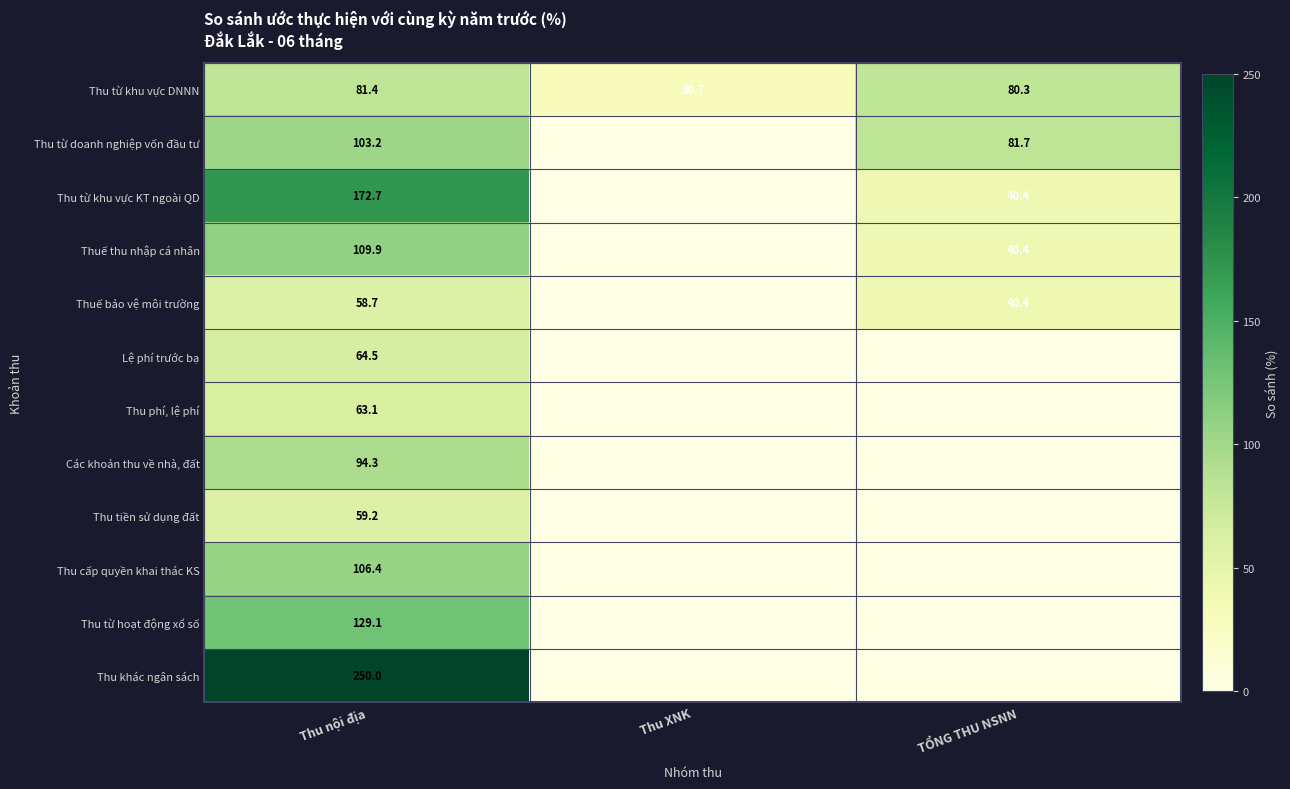

Is the value of Thu từ doanh nghiệp vốn đầu tư at TỔNG THU NSNN greater than the value of Thuế thu nhập cá nhân at Thu nội địa?

No